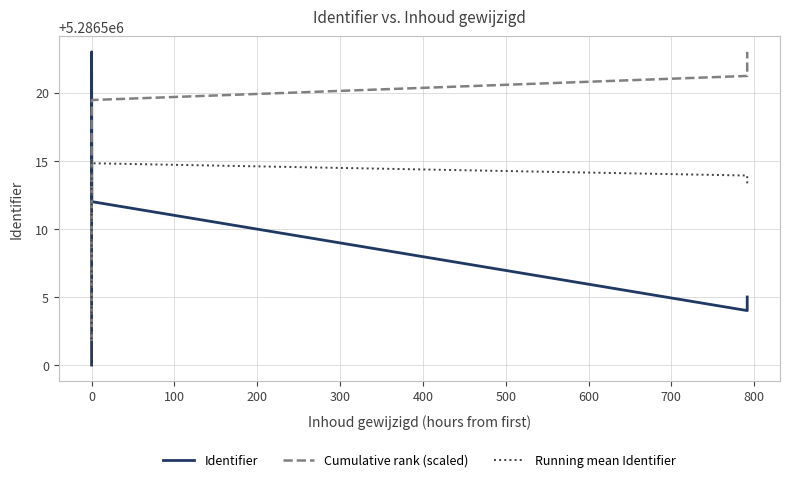

True or false: Identifier and Cumulative rank (scaled) cross at least once.

True